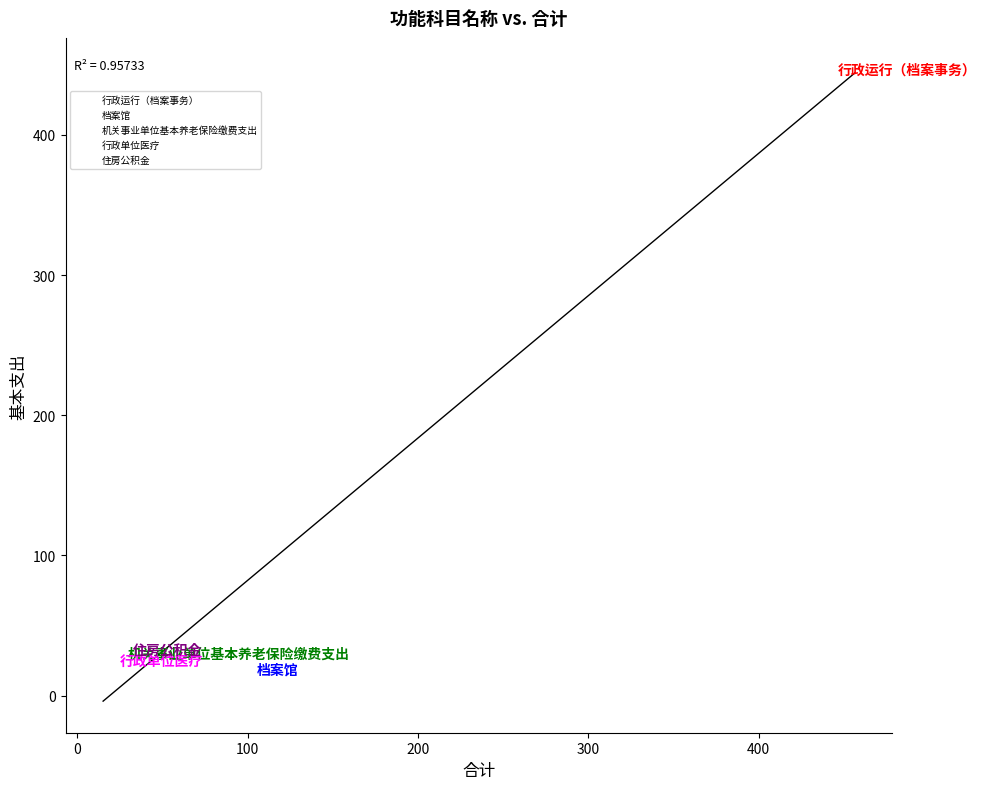

Which series contains the lowest Y value?

档案馆